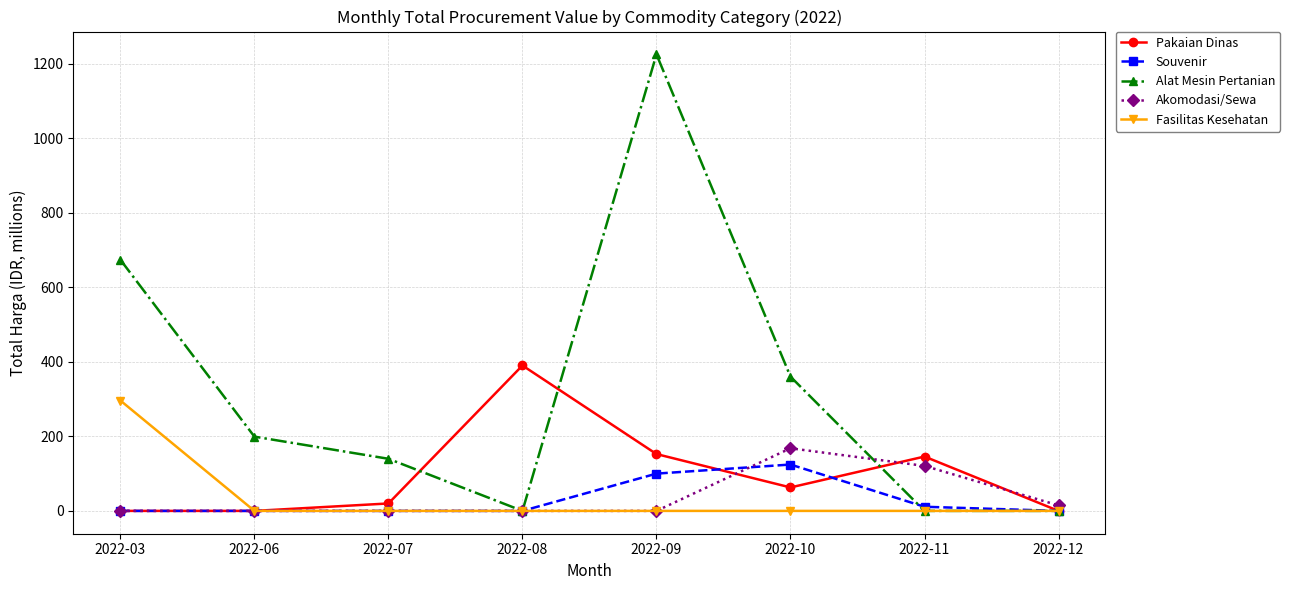

What is the value of the Alat Mesin Pertanian point at the 3rd from the left?

139.8